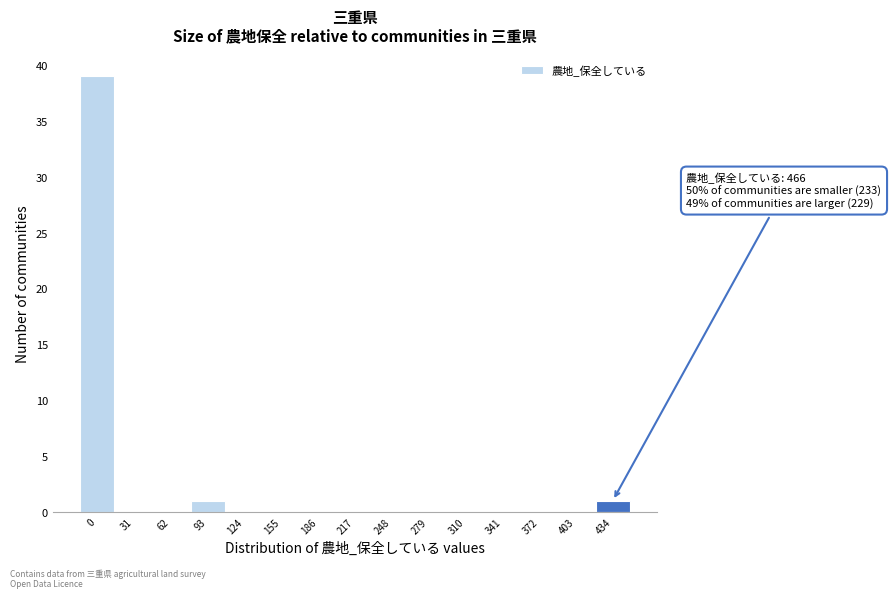

Reading left to right, list all the values displayed in this chart.

0=39	31=0	62=0	93=1	124=0	155=0	186=0	217=0	248=0	279=0	310=0	341=0	372=0	403=0	434=1